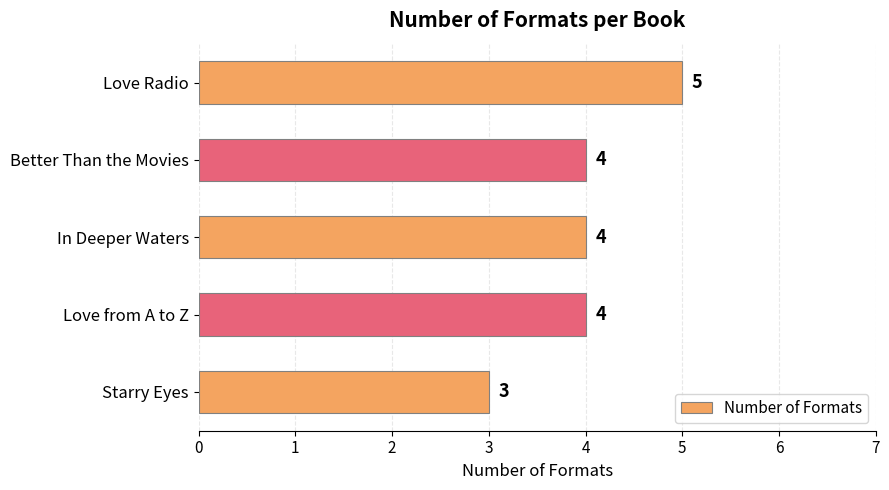

What is the greatest value displayed?

5